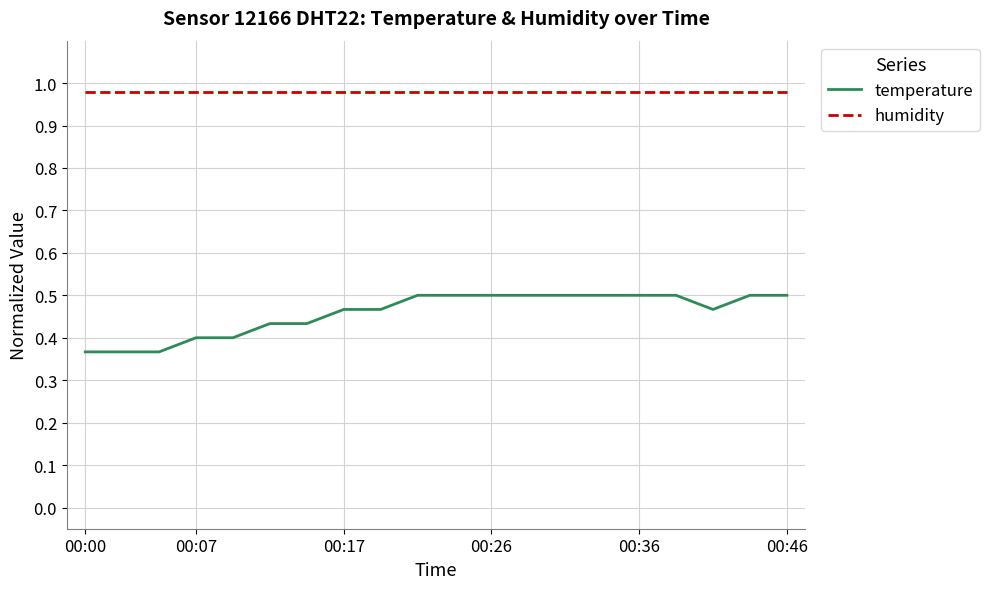

True or false: temperature and humidity intersect in this chart.

False